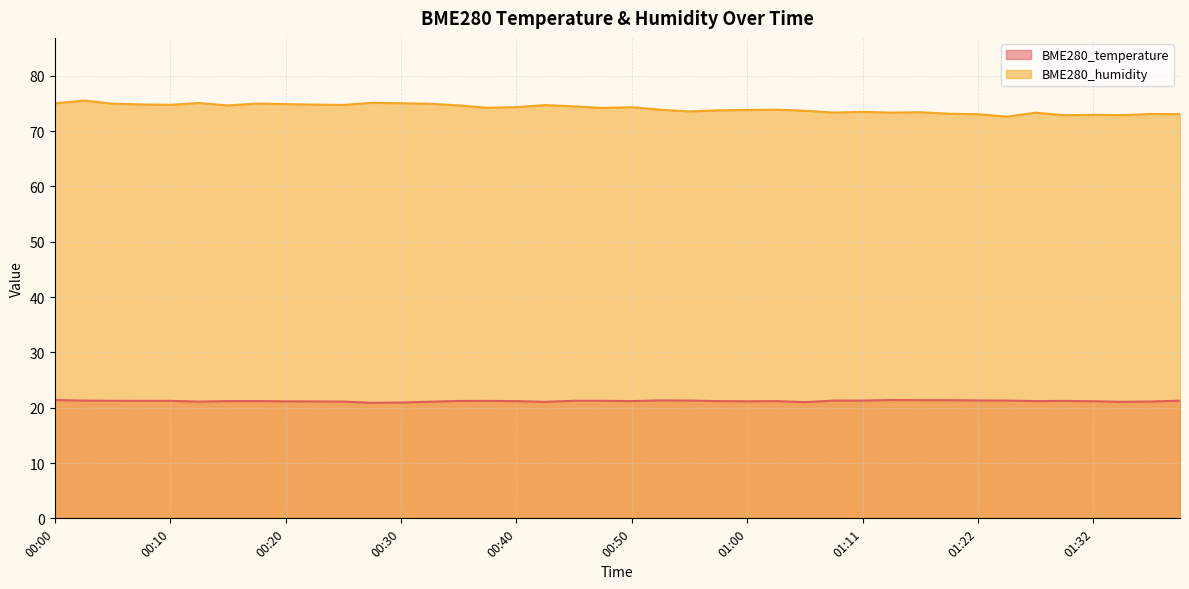

Is it true that BME280_temperature equals 21.3 at 01:11?

True